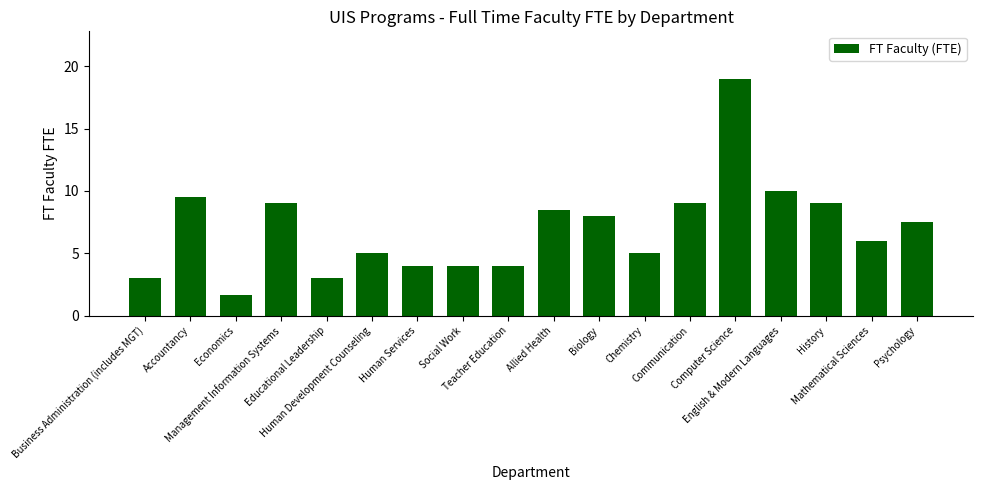

How many bars are there in total?

18